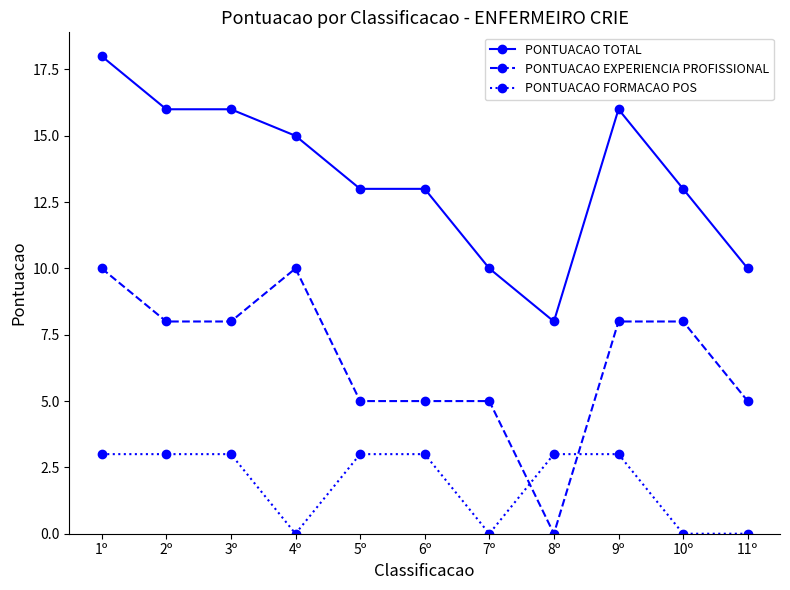

Rank the series at 7º from lowest to highest value.

PONTUACAO FORMACAO POS, PONTUACAO EXPERIENCIA PROFISSIONAL, PONTUACAO TOTAL